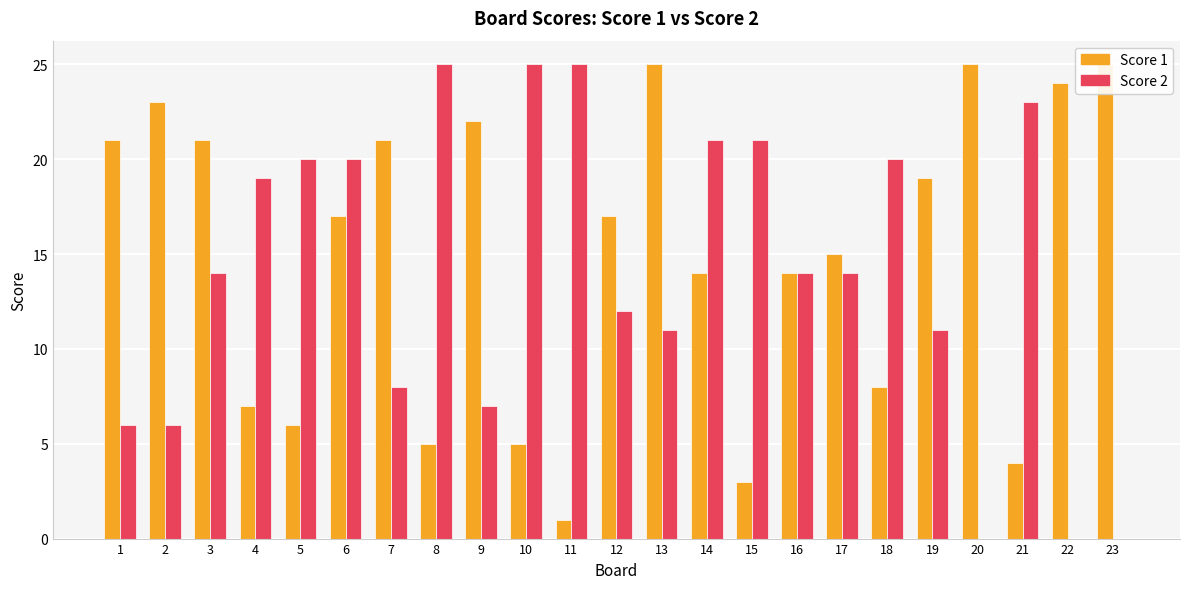

Which category has the highest value across all series?

13